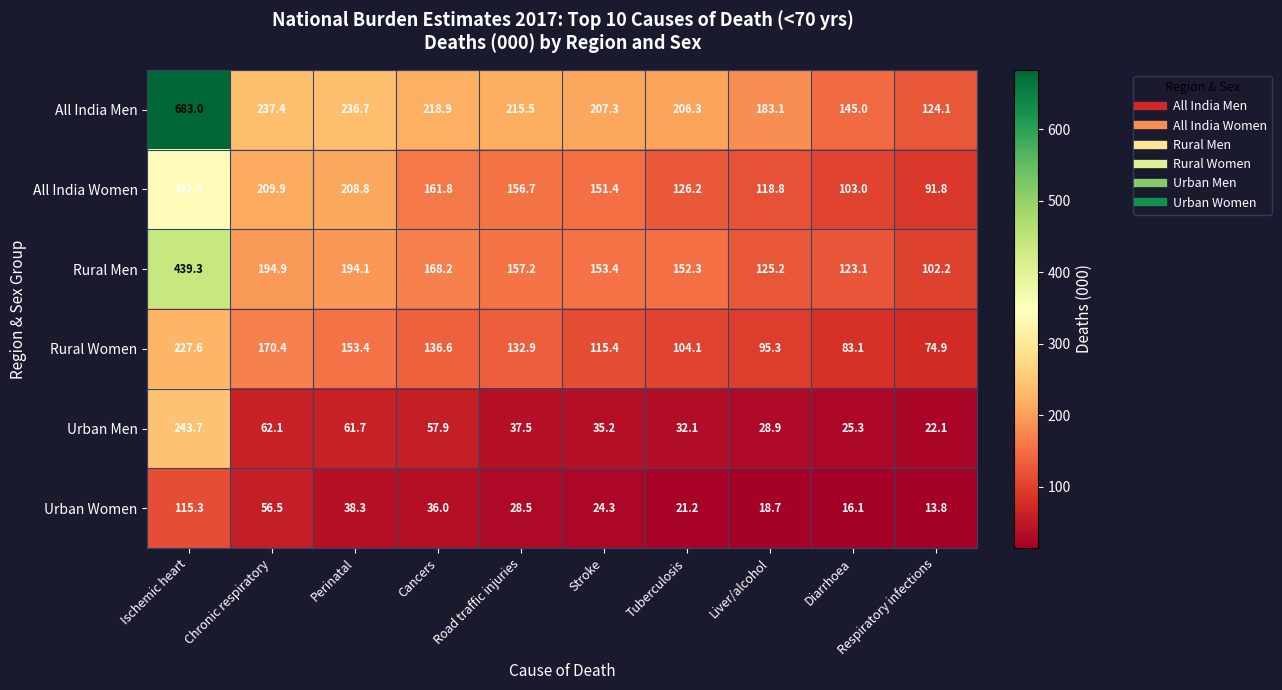

List the labels in order of All India Women value, largest first.

Ischemic heart, Chronic respiratory, Perinatal, Cancers, Road traffic injuries, Stroke, Tuberculosis, Liver/alcohol, Diarrhoea, Respiratory infections